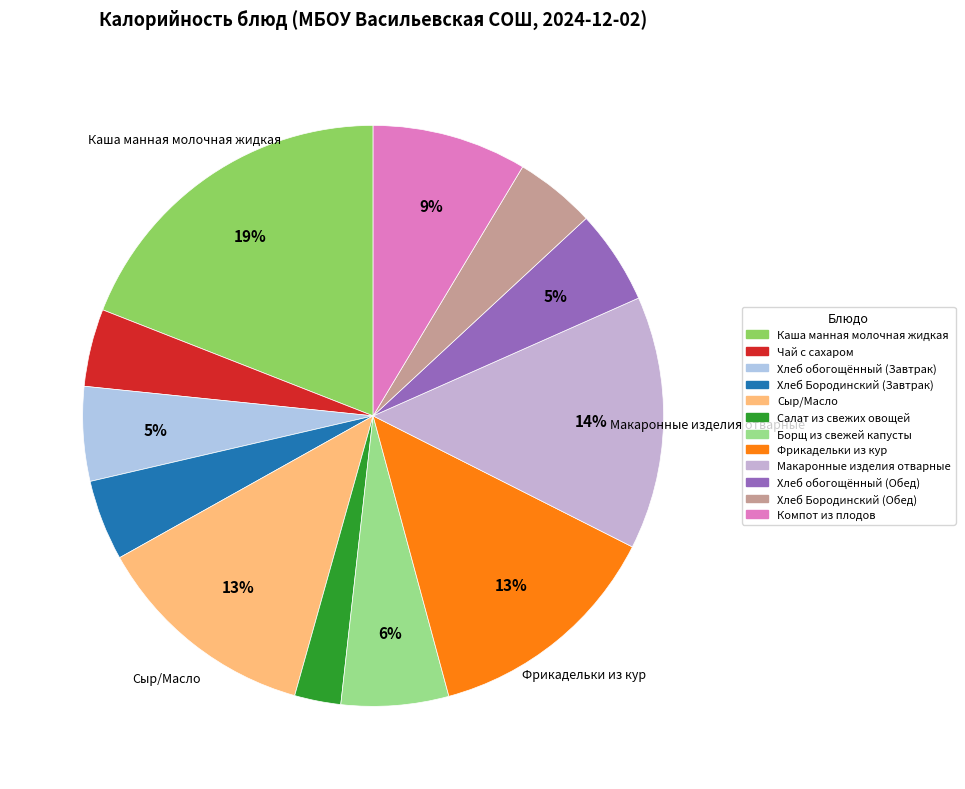

True or false: Хлеб Бородинский (Завтрак) accounts for 17% of the total.

False